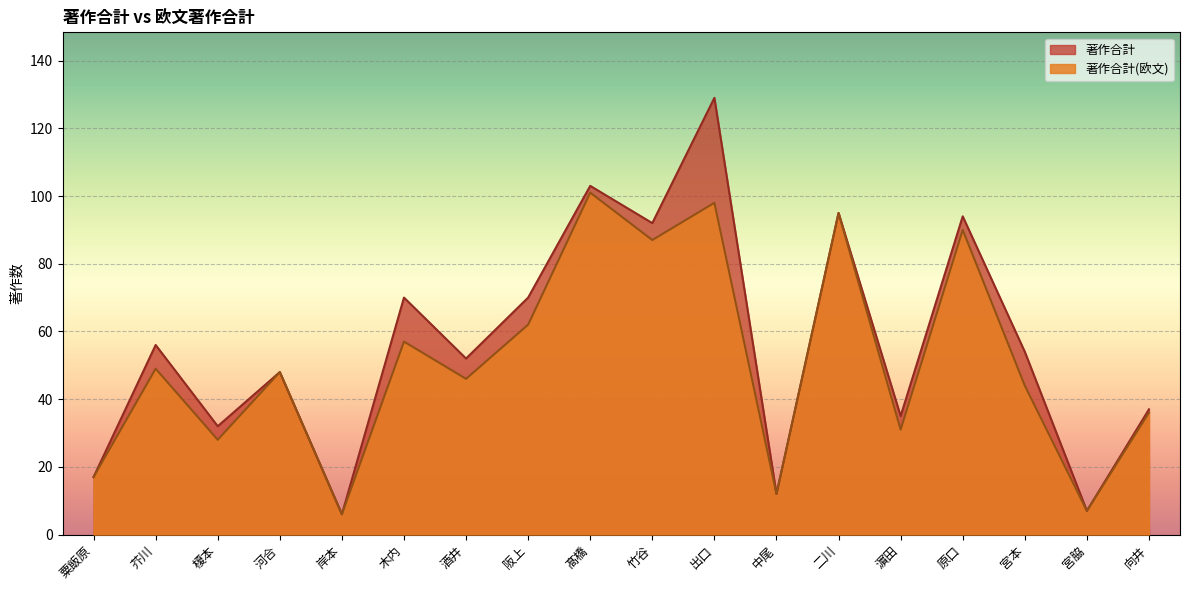

List the labels in order of 著作合計(欧文) value, smallest first.

岸本, 宮脇, 中尾, 粟飯原, 榎本, 濵田, 向井, 宮本, 酒井, 河合, 芥川, 木内, 阪上, 竹谷, 原口, 二川, 出口, 髙橋